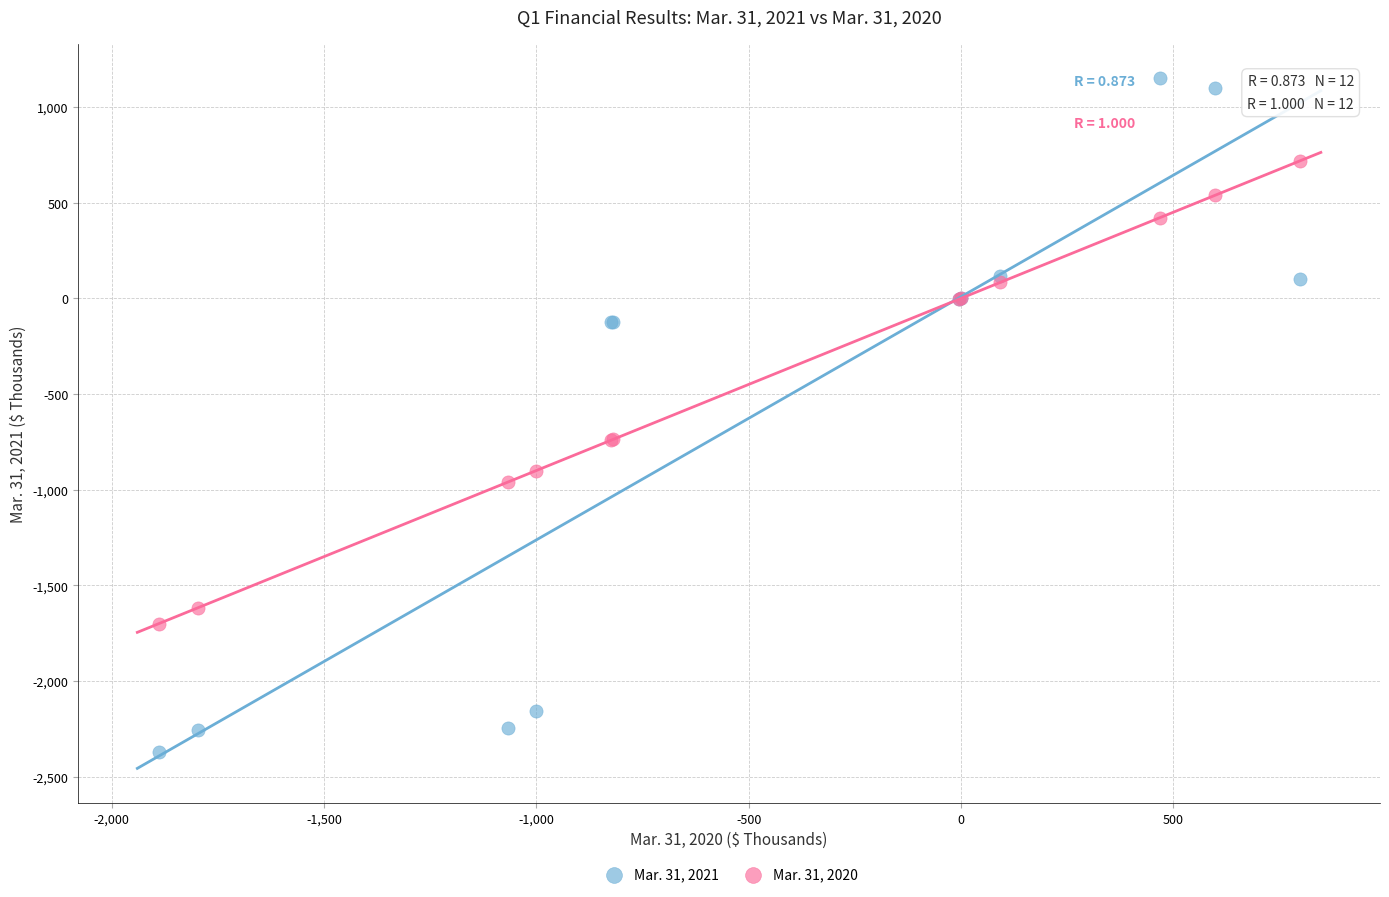

Which series reaches the maximum Y coordinate?

Mar. 31, 2021